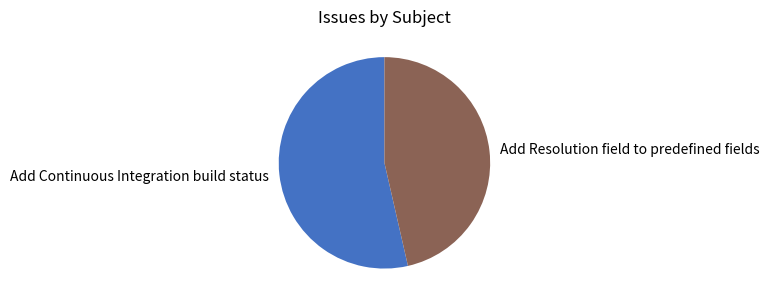

Which slice is the largest?

Add Continuous Integration build status